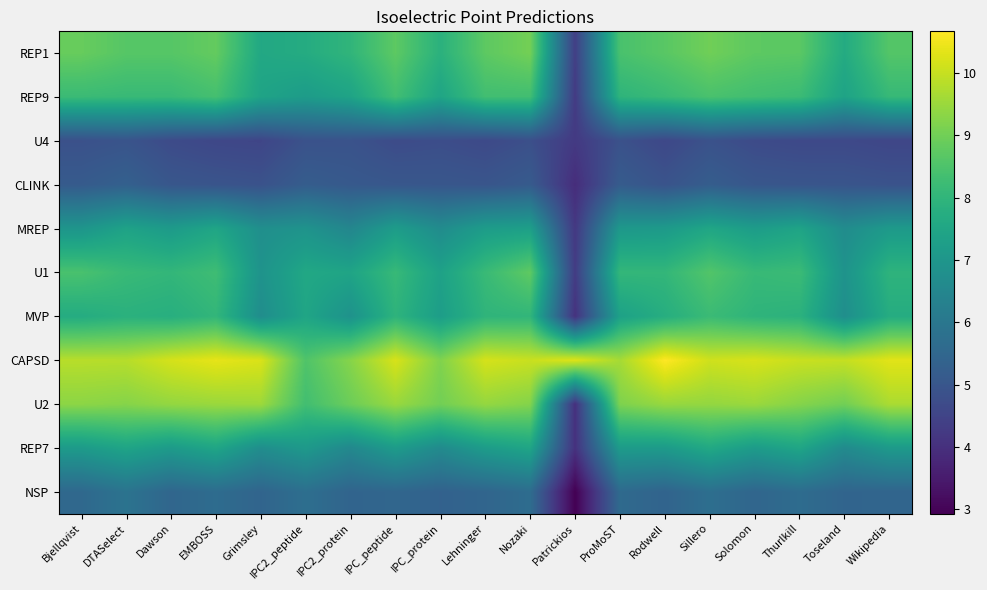

Reading right to left, extract all data points from this chart.

REP1: Wikipedia=8.6	Toseland=7.7	Thurlkill=8.7	Solomon=8.7	Sillero=9.0	Rodwell=8.7	ProMoST=8.4	Patrickios=4.4	Nozaki=9.0	Lehninger=8.7	IPC_protein=7.9	IPC_peptide=8.7	IPC2_protein=8.0	IPC2_peptide=7.7	Grimsley=7.6	EMBOSS=8.8	Dawson=8.6	DTASelect=8.6	Bjellqvist=8.9
REP9: Wikipedia=8.1	Toseland=7.4	Thurlkill=8.2	Solomon=8.3	Sillero=8.4	Rodwell=8.2	ProMoST=8.0	Patrickios=4.3	Nozaki=8.3	Lehninger=8.3	IPC_protein=7.5	IPC_peptide=8.3	IPC2_protein=7.4	IPC2_peptide=7.2	Grimsley=7.4	EMBOSS=8.4	Dawson=8.2	DTASelect=8.2	Bjellqvist=8.2
U4: Wikipedia=4.6	Toseland=4.6	Thurlkill=4.6	Solomon=4.7	Sillero=4.9	Rodwell=4.6	ProMoST=4.9	Patrickios=4.2	Nozaki=4.8	Lehninger=4.7	IPC_protein=4.8	IPC_peptide=4.7	IPC2_protein=4.9	IPC2_peptide=4.9	Grimsley=4.5	EMBOSS=4.6	Dawson=4.7	DTASelect=4.9	Bjellqvist=4.9
CLINK: Wikipedia=4.9	Toseland=5.0	Thurlkill=5.0	Solomon=5.0	Sillero=5.2	Rodwell=4.9	ProMoST=5.2	Patrickios=3.9	Nozaki=5.1	Lehninger=5.0	IPC_protein=5.0	IPC_peptide=5.0	IPC2_protein=5.1	IPC2_peptide=5.2	Grimsley=4.9	EMBOSS=5.0	Dawson=5.0	DTASelect=5.3	Bjellqvist=5.1
MREP: Wikipedia=7.1	Toseland=6.7	Thurlkill=7.4	Solomon=7.2	Sillero=7.5	Rodwell=7.1	ProMoST=7.1	Patrickios=4.2	Nozaki=7.3	Lehninger=7.2	IPC_protein=6.7	IPC_peptide=7.2	IPC2_protein=6.5	IPC2_peptide=6.9	Grimsley=6.8	EMBOSS=7.5	Dawson=7.1	DTASelect=7.4	Bjellqvist=7.0
U1: Wikipedia=8.0	Toseland=6.9	Thurlkill=8.2	Solomon=8.1	Sillero=8.6	Rodwell=8.1	ProMoST=8.1	Patrickios=4.3	Nozaki=8.8	Lehninger=8.2	IPC_protein=7.4	IPC_peptide=8.1	IPC2_protein=7.5	IPC2_peptide=7.6	Grimsley=6.9	EMBOSS=8.3	Dawson=8.1	DTASelect=8.2	Bjellqvist=8.4
MVP: Wikipedia=7.7	Toseland=6.8	Thurlkill=7.9	Solomon=8.0	Sillero=8.2	Rodwell=7.8	ProMoST=7.4	Patrickios=4.0	Nozaki=8.0	Lehninger=8.0	IPC_protein=7.2	IPC_peptide=8.0	IPC2_protein=6.9	IPC2_peptide=7.5	Grimsley=6.7	EMBOSS=8.0	Dawson=7.8	DTASelect=7.9	Bjellqvist=7.7
CAPSD: Wikipedia=10.3	Toseland=10.0	Thurlkill=10.0	Solomon=10.2	Sillero=10.1	Rodwell=10.7	ProMoST=9.6	Patrickios=10.3	Nozaki=10.0	Lehninger=10.2	IPC_protein=9.2	IPC_peptide=10.2	IPC2_protein=9.3	IPC2_peptide=8.6	Grimsley=10.2	EMBOSS=10.4	Dawson=10.2	DTASelect=9.8	Bjellqvist=9.8
U2: Wikipedia=9.7	Toseland=9.0	Thurlkill=9.3	Solomon=9.5	Sillero=9.4	Rodwell=9.5	ProMoST=9.2	Patrickios=4.0	Nozaki=9.2	Lehninger=9.4	IPC_protein=9.0	IPC_peptide=9.5	IPC2_protein=8.9	IPC2_peptide=8.3	Grimsley=9.5	EMBOSS=9.5	Dawson=9.4	DTASelect=9.3	Bjellqvist=9.3
REP7: Wikipedia=7.1	Toseland=6.6	Thurlkill=7.5	Solomon=7.2	Sillero=7.6	Rodwell=7.1	ProMoST=7.2	Patrickios=4.0	Nozaki=7.5	Lehninger=7.2	IPC_protein=6.6	IPC_peptide=7.2	IPC2_protein=6.6	IPC2_peptide=7.1	Grimsley=6.7	EMBOSS=7.5	Dawson=7.1	DTASelect=7.5	Bjellqvist=7.1
NSP: Wikipedia=5.4	Toseland=5.4	Thurlkill=5.7	Solomon=5.5	Sillero=5.7	Rodwell=5.4	ProMoST=5.6	Patrickios=2.9	Nozaki=5.7	Lehninger=5.5	IPC_protein=5.3	IPC_peptide=5.5	IPC2_protein=5.4	IPC2_peptide=5.7	Grimsley=5.4	EMBOSS=5.7	Dawson=5.5	DTASelect=5.9	Bjellqvist=5.5